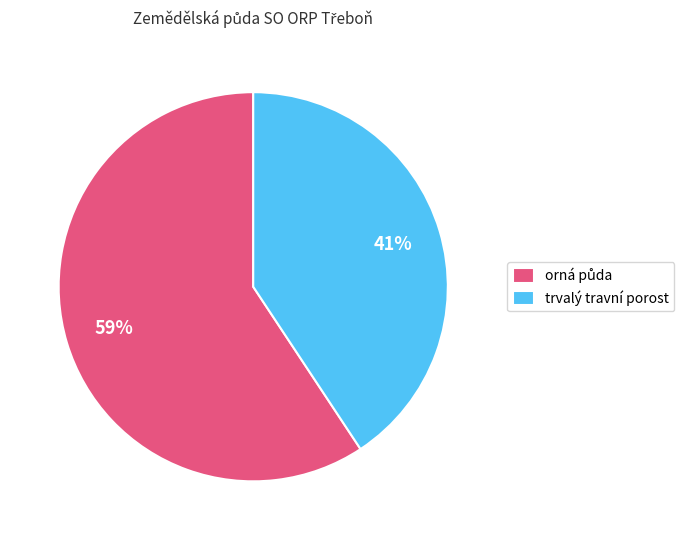

To the nearest percent, what portion does trvalý travní porost represent?

41%